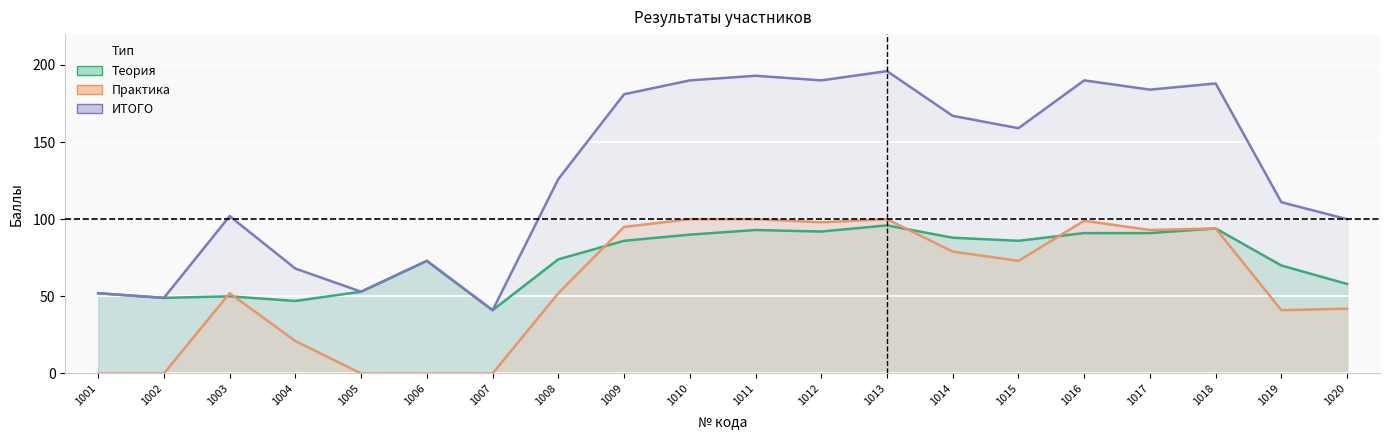

True or false: ИТОГО and Теория intersect in this chart.

False